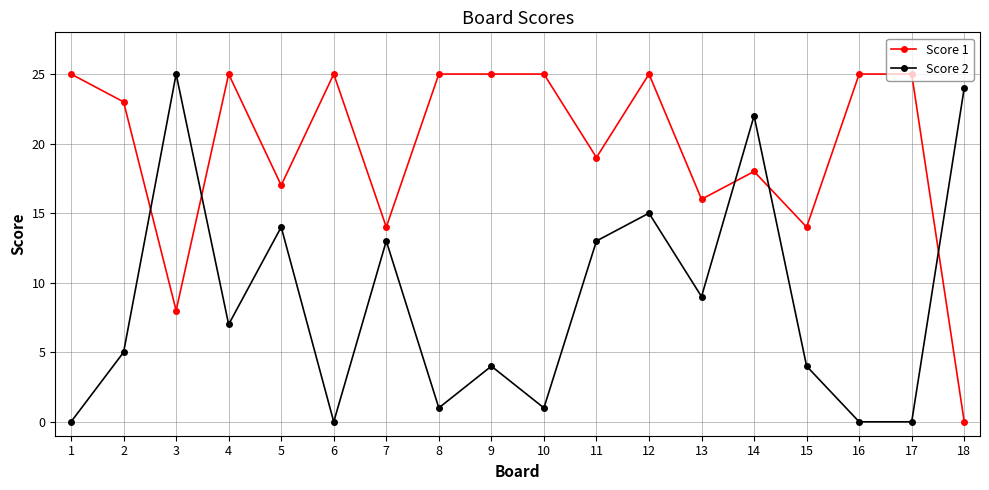

What are all the series names shown in the legend?

Score 1, Score 2